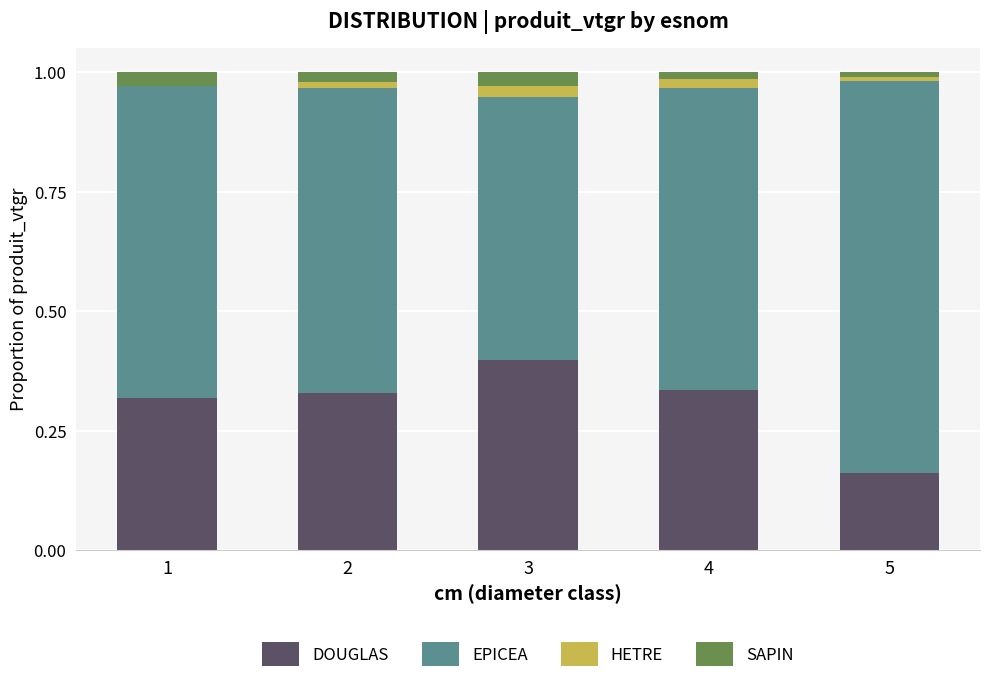

What are all the series names shown in the legend?

DOUGLAS, EPICEA, HETRE, SAPIN